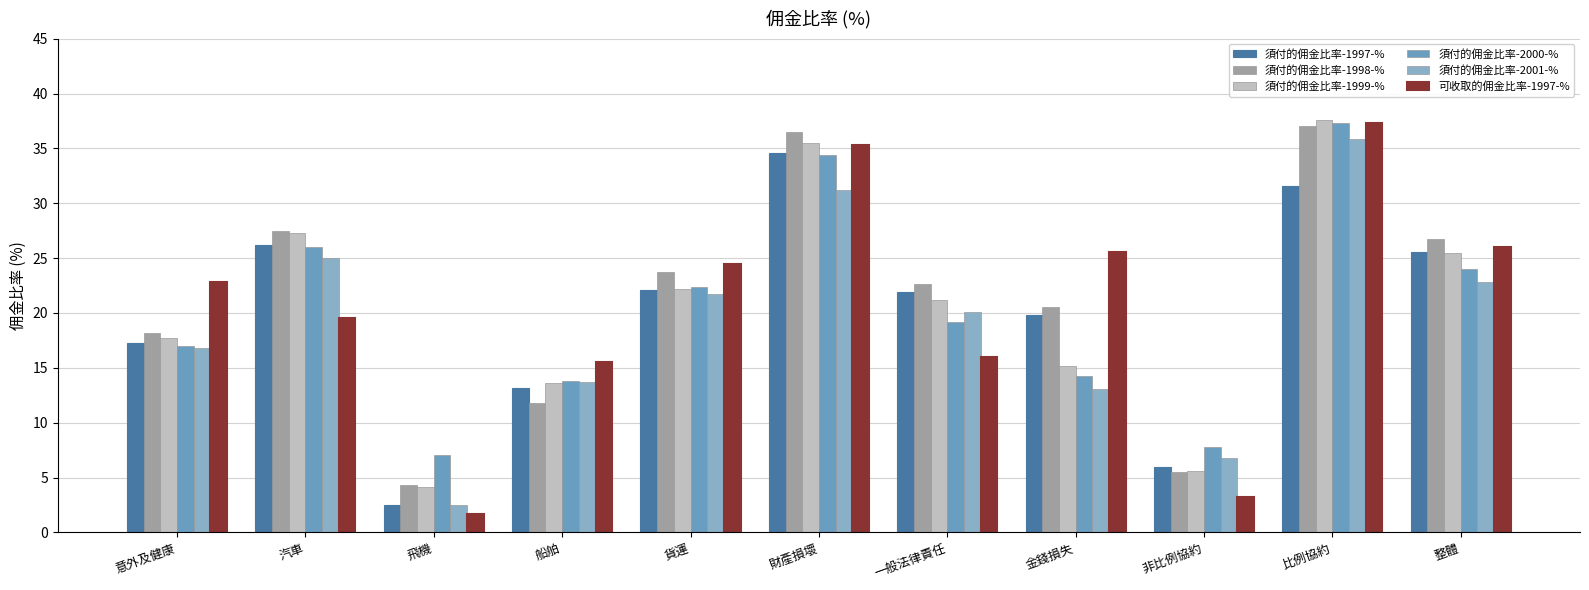

Which series has the largest total across all categories?

須付的佣金比率-1998-%